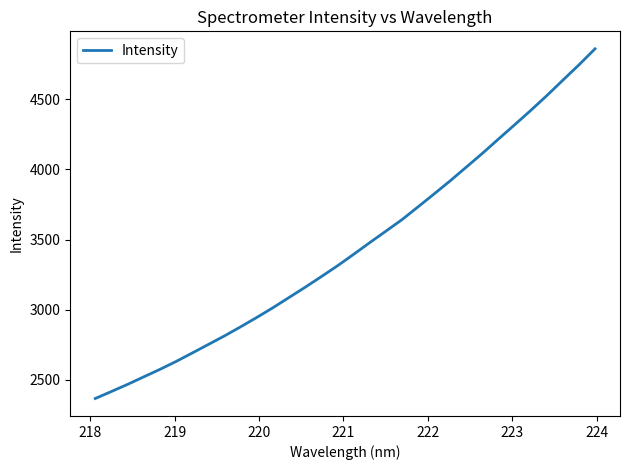

What is the difference between the maximum and minimum values?

2492.8